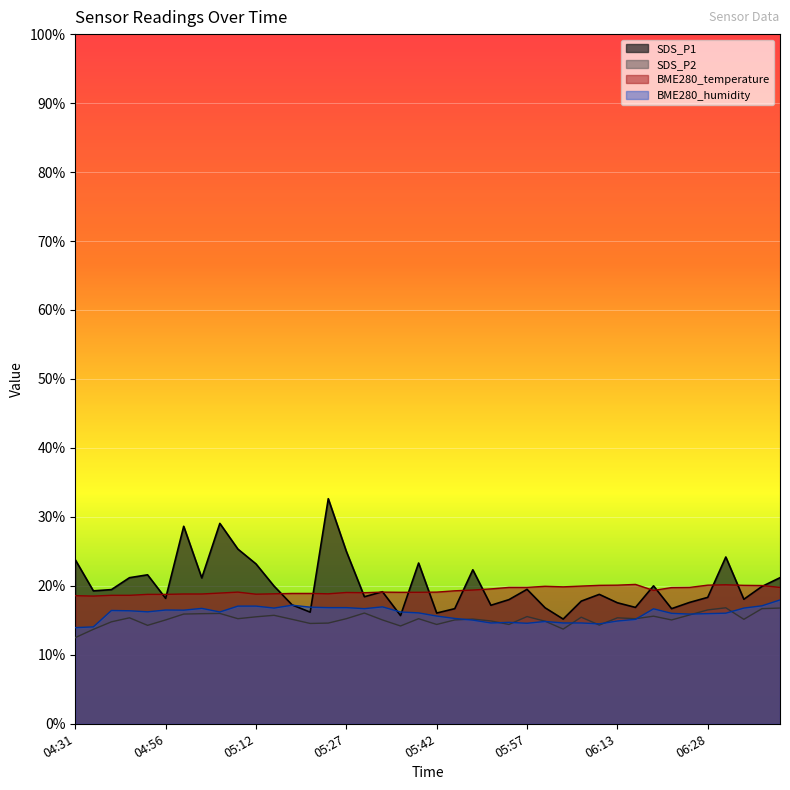

At which category is the sum across all series the highest?

05:24